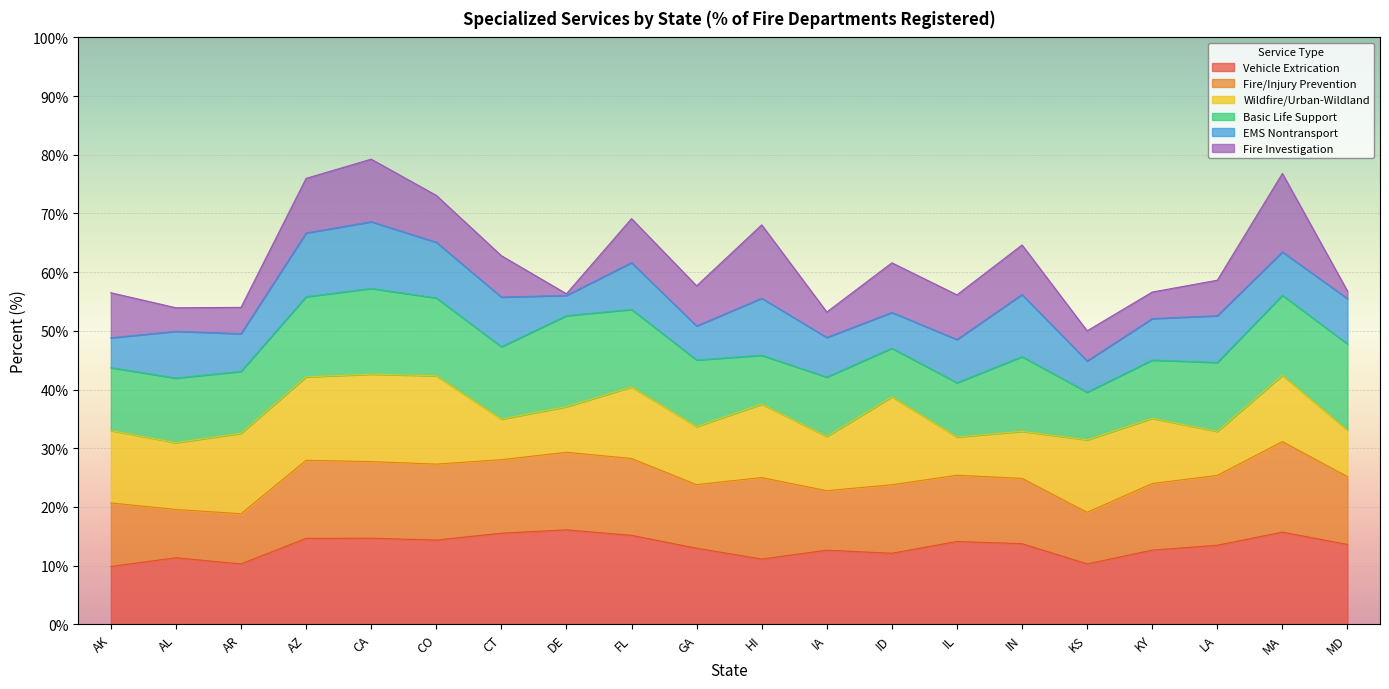

What is the minimum value for Vehicle Extrication?

9.8